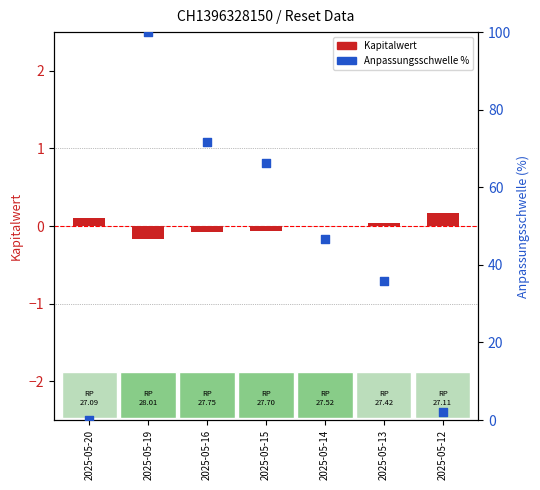

Is the value of Anpassungsschwelle (%) at 2025-05-14 greater than the value of Kapitalwert (centered) at 2025-05-14?

Yes